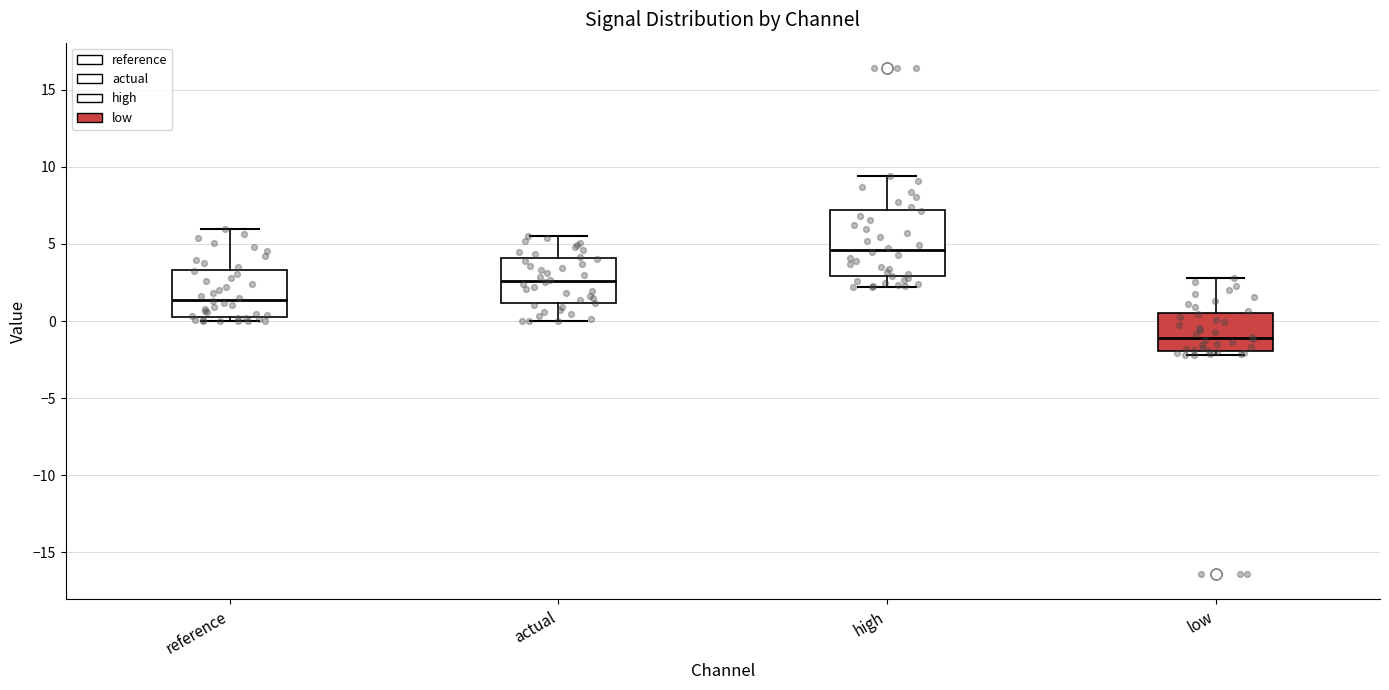

Reading left to right, transcribe this box plot: for each box, give where its median line is, the range the box spans, and where its two whiskers end, as read against the y-axis. The values are not printed on the chart, so give them approximately, as read against the axis.

reference: median 1.5, box 0.5 to 3.5, whiskers 0.0 to 6.0
actual: median 2.5, box 1.0 to 4.0, whiskers 0.0 to 5.5
high: median 4.5, box 3.0 to 7.0, whiskers 2.0 to 9.5
low: median -1.0, box -2.0 to 0.5, whiskers -2.0 (just below the box's lower edge) to 3.0